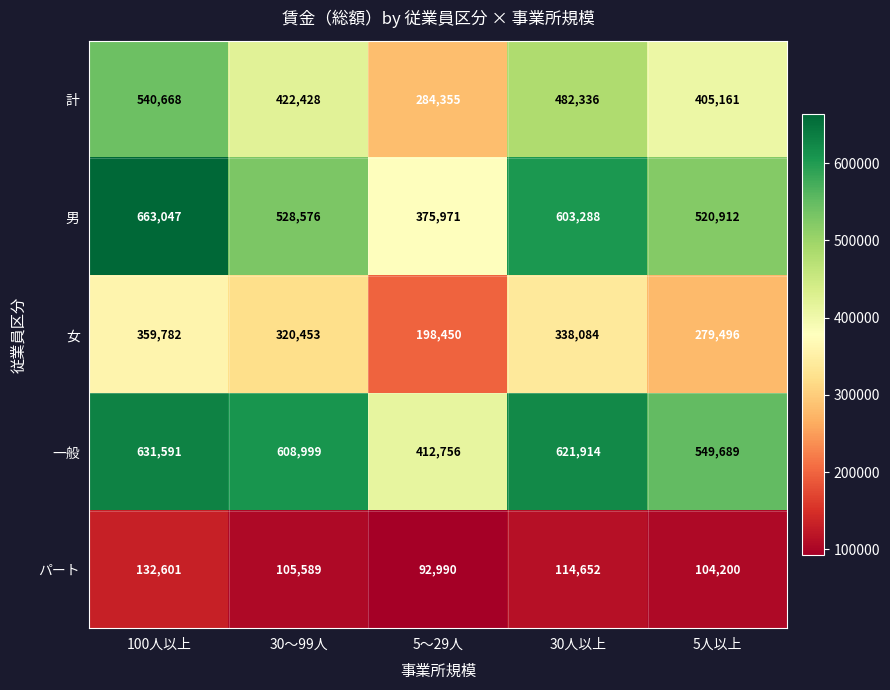

How many 女 values are between 279496 and 338084?

3